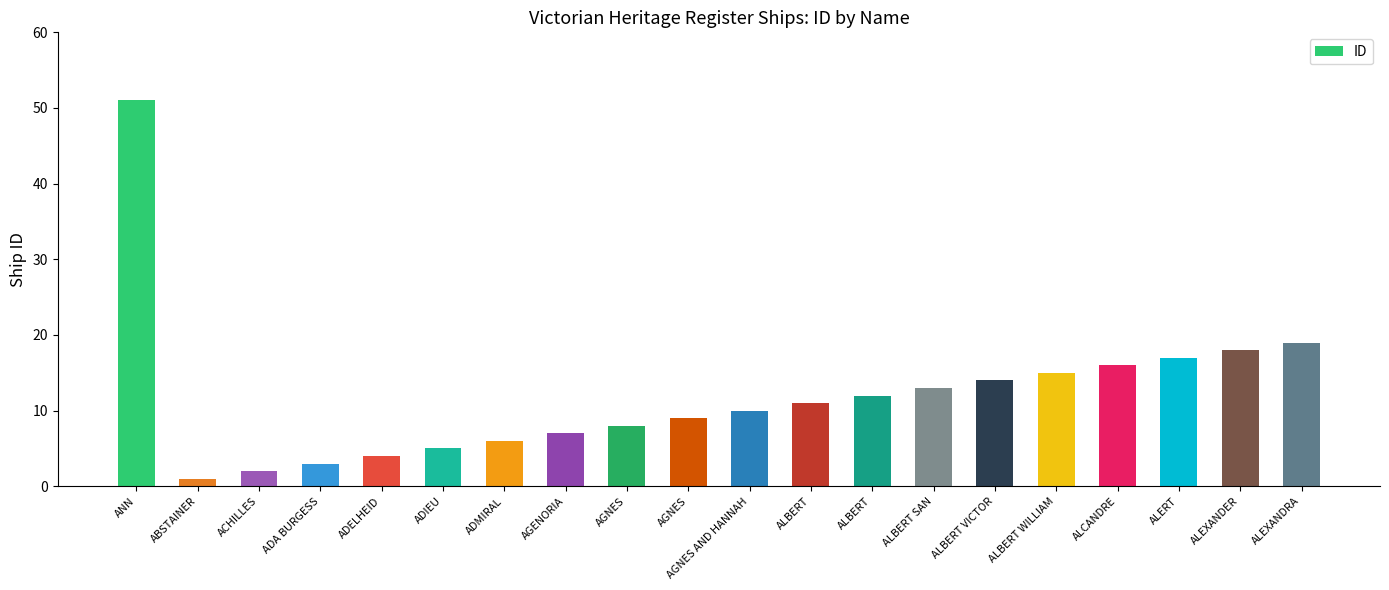

Between ALEXANDRA and AGNES, which is larger?

ALEXANDRA